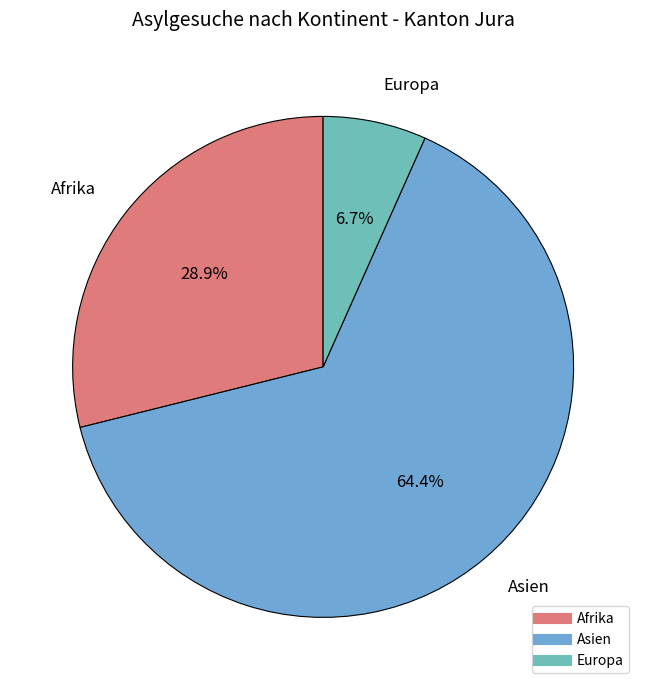

How many segments does this pie chart have?

3